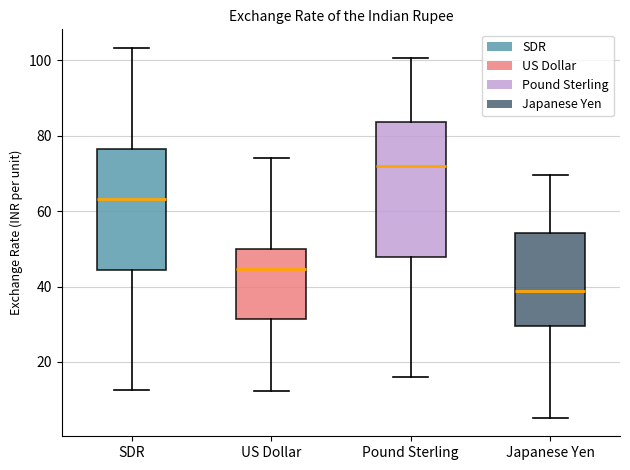

Which box's median line is the highest?

Pound Sterling